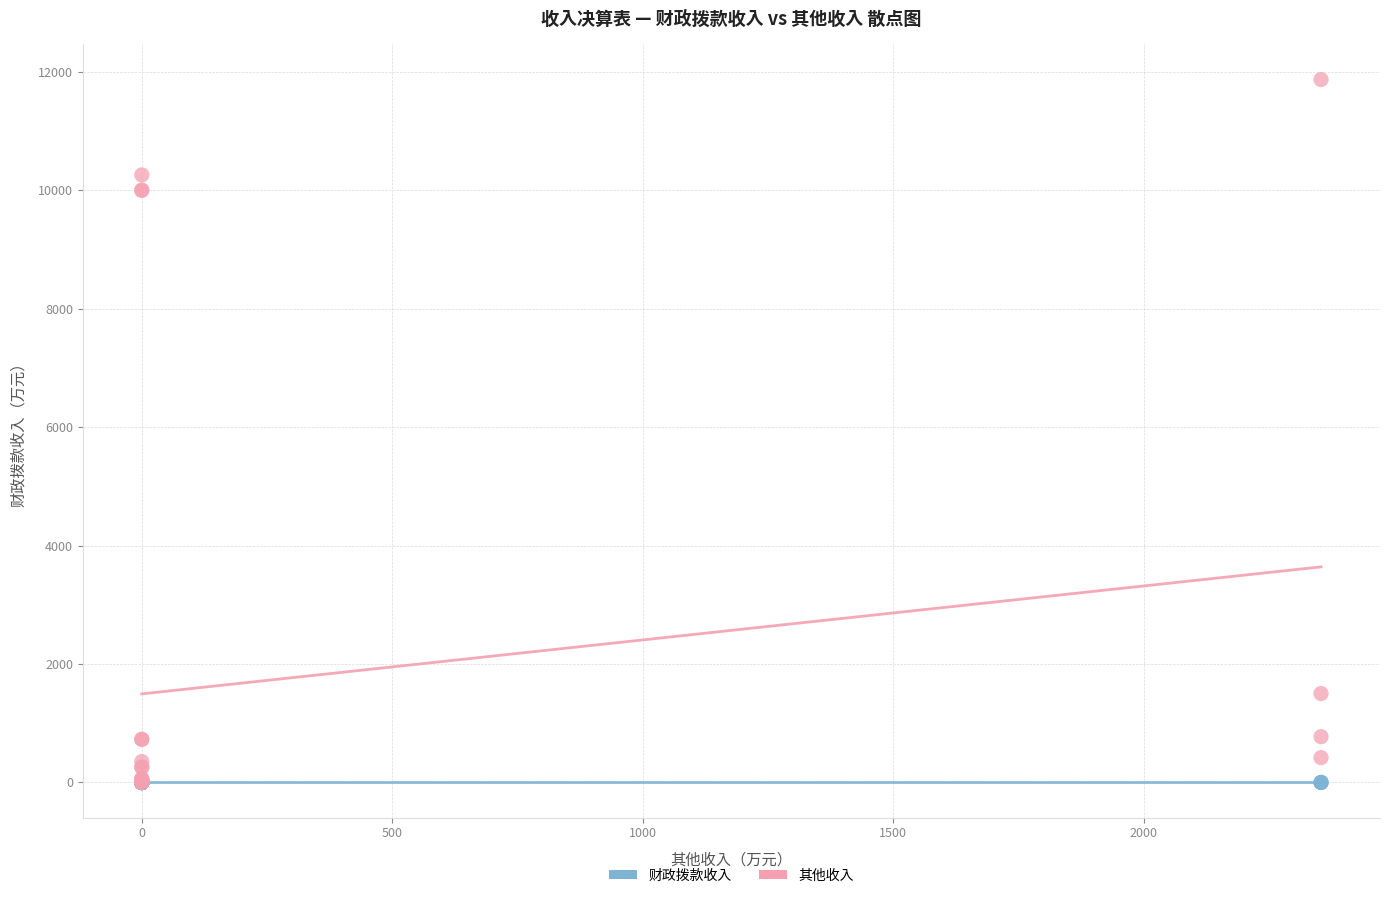

Which series reaches the maximum Y coordinate?

其他收入